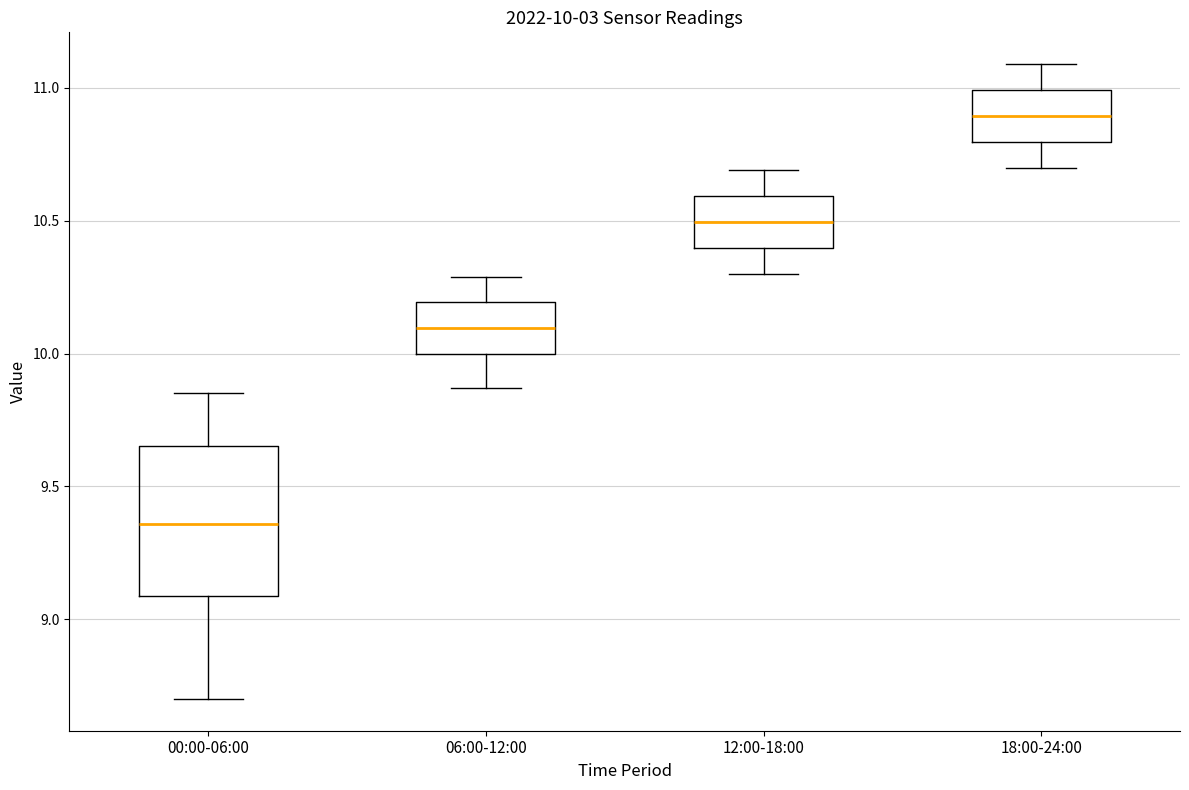

Which box has the highest median line?

18:00-24:00